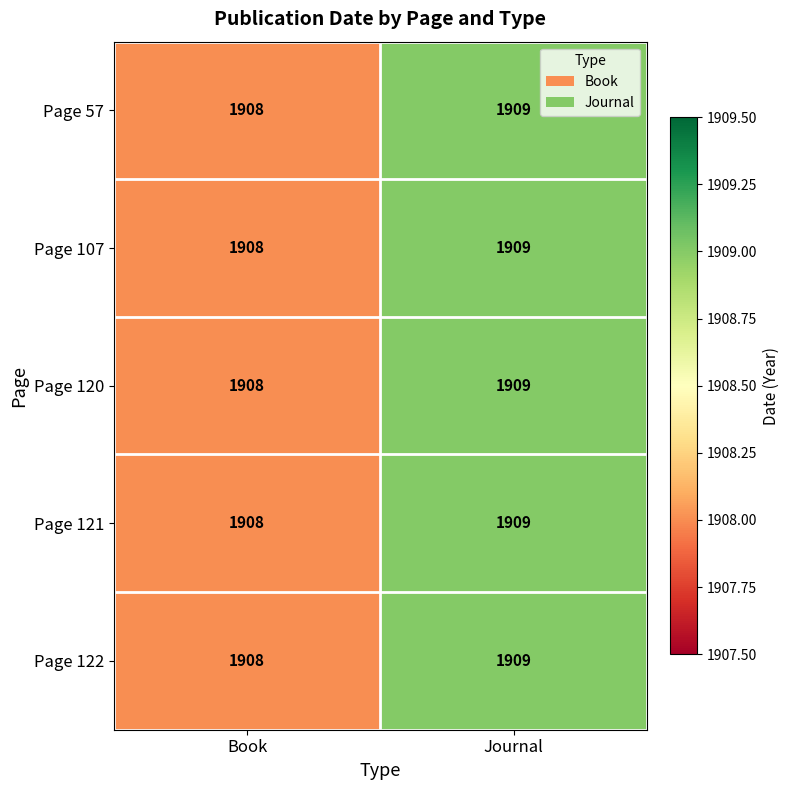

What is the sum of all Page 122 values?

3817